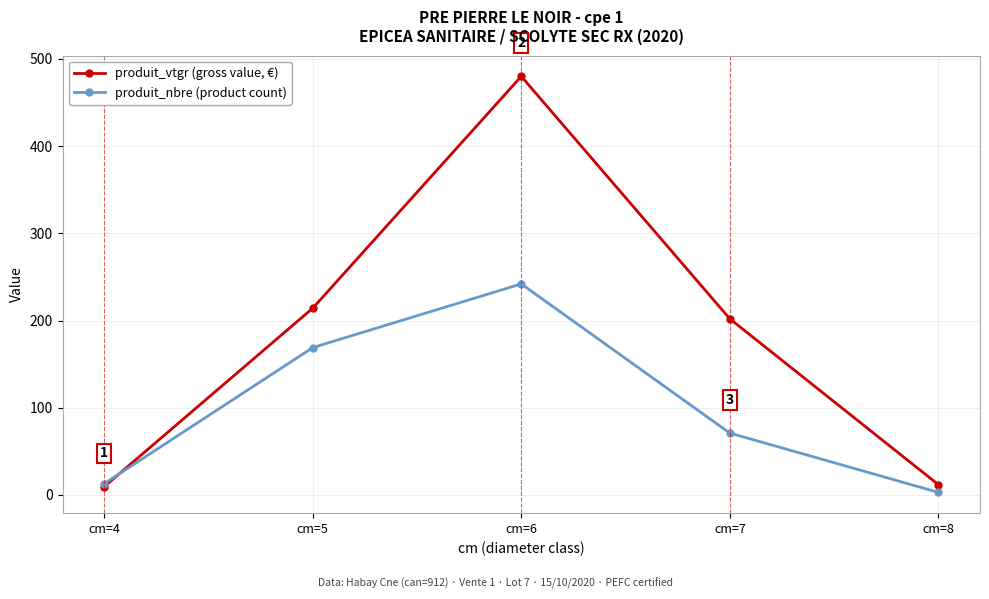

Between cm=4 and cm=7, which series saw the biggest shift?

produit_vtgr (gross value, €)